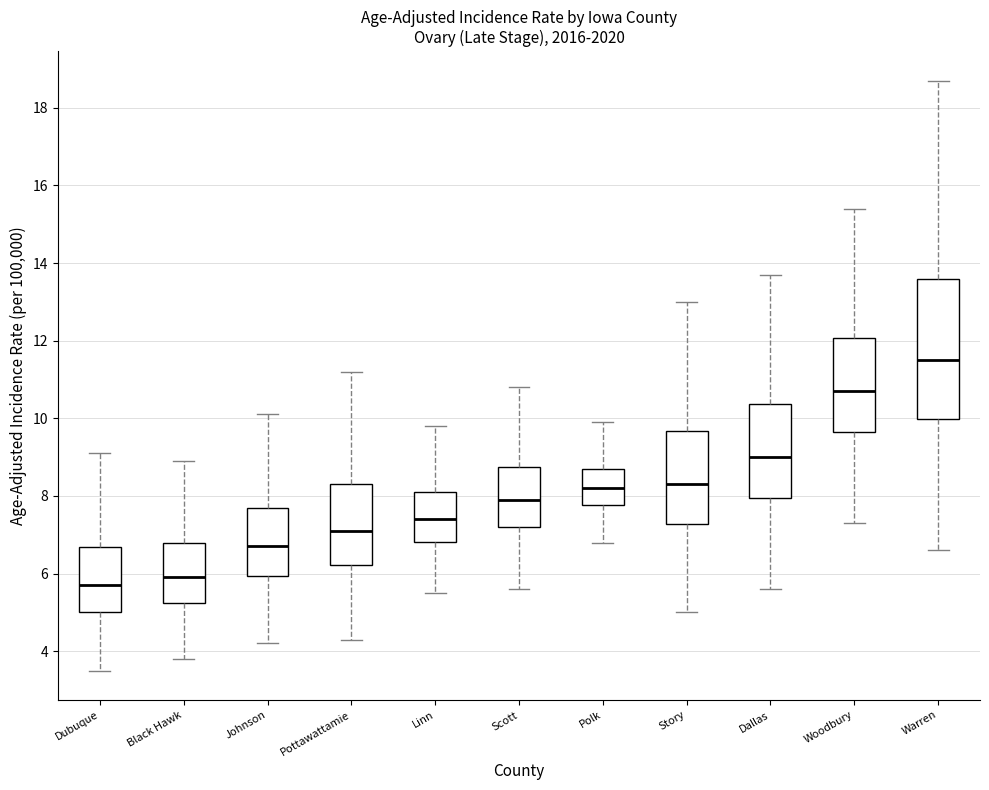

Reading left to right, read every box against the y-axis: the position of its median line, the range the box covers, and the ends of its whiskers. The values are not printed on the chart, so give them approximately, as read against the axis.

Dubuque: median 5.8, box 5.0 to 6.6, whiskers 3.6 to 9.2
Black Hawk: median 6.0, box 5.2 to 6.8, whiskers 3.8 to 9.0
Johnson: median 6.8, box 6.0 to 7.6, whiskers 4.2 to 10.2
Pottawattamie: median 7.2, box 6.2 to 8.2, whiskers 4.4 to 11.2
Linn: median 7.4, box 6.8 to 8.2, whiskers 5.6 to 9.8
Scott: median 8.0, box 7.2 to 8.8, whiskers 5.6 to 10.8
Polk: median 8.2, box 7.8 to 8.8, whiskers 6.8 to 10.0
Story: median 8.4, box 7.2 to 9.6, whiskers 5.0 to 13.0
Dallas: median 9.0, box 8.0 to 10.4, whiskers 5.6 to 13.8
Woodbury: median 10.8, box 9.6 to 12.0, whiskers 7.4 to 15.4
Warren: median 11.6, box 10.0 to 13.6, whiskers 6.6 to 18.8